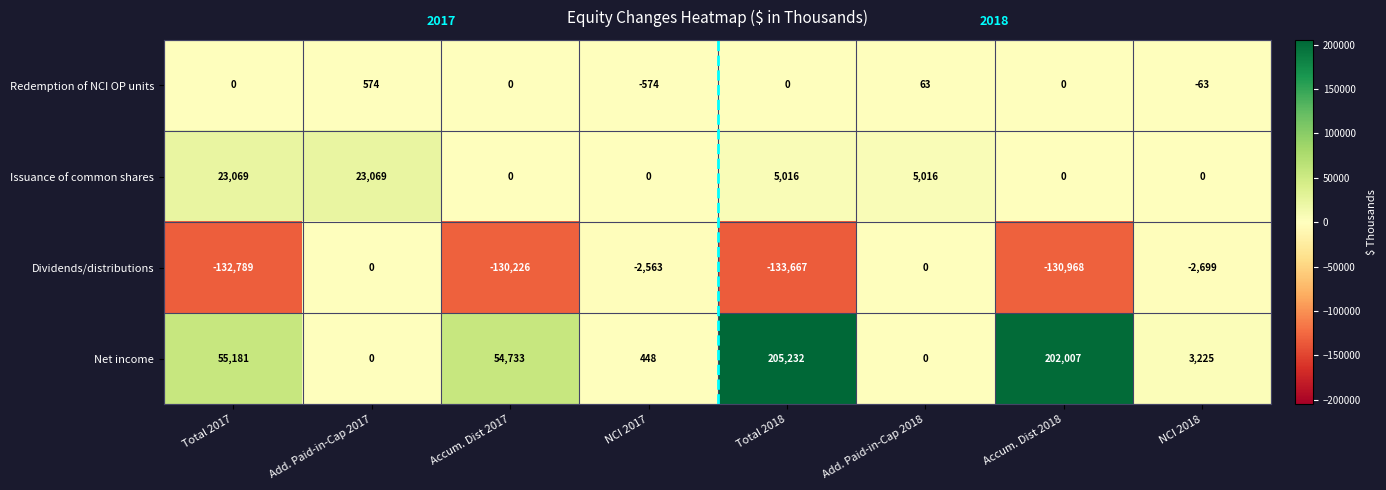

Between NCI 2017 and Add. Paid-in-Cap 2018, which series saw the biggest shift?

Issuance of common shares